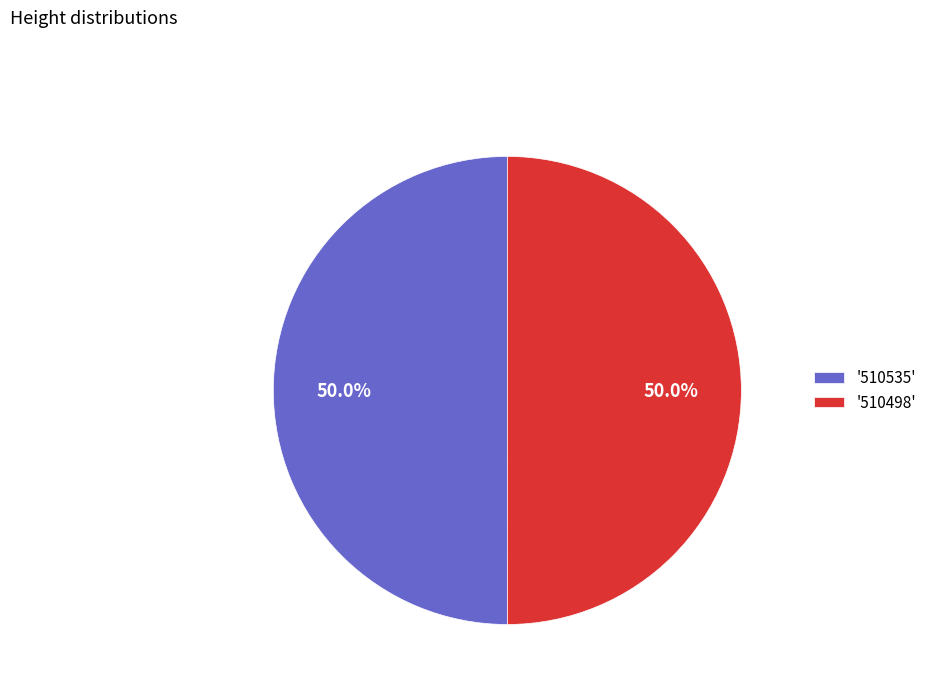

What percentage is NOT represented by '510498'?

50.0%